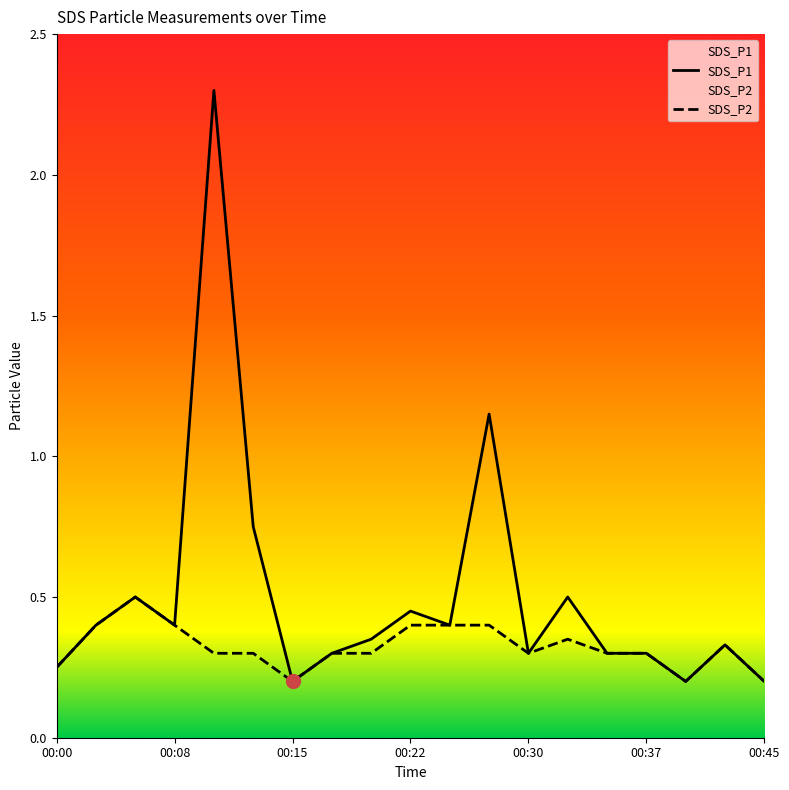

What is the difference between the maximum and minimum values in the SDS_P2 series?

0.3